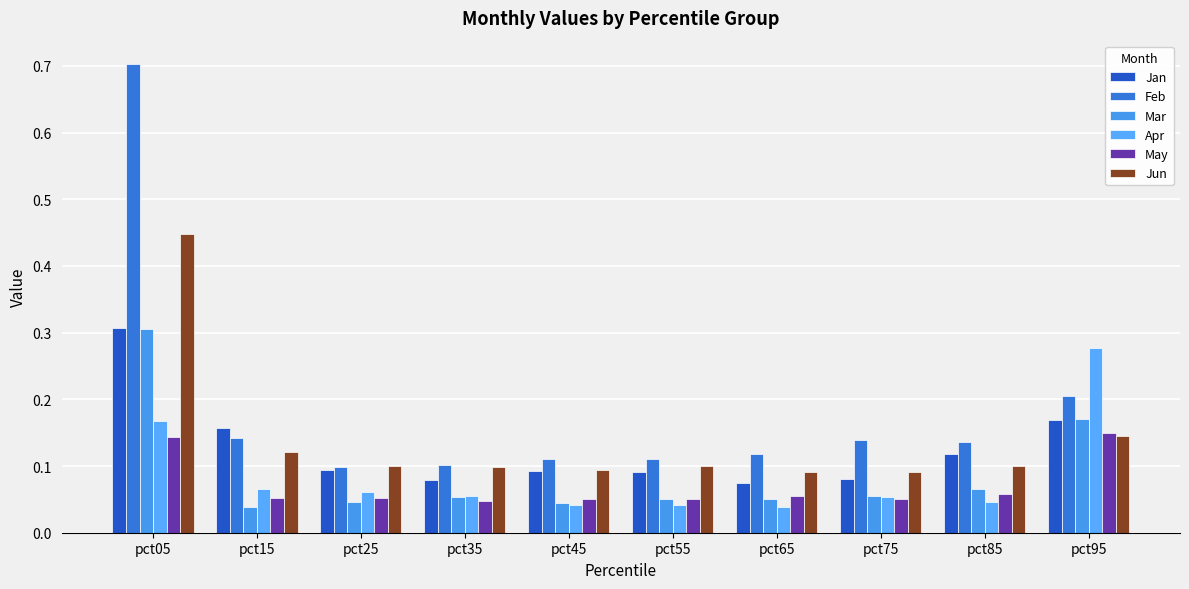

How many Feb values are between 0 and 1?

10